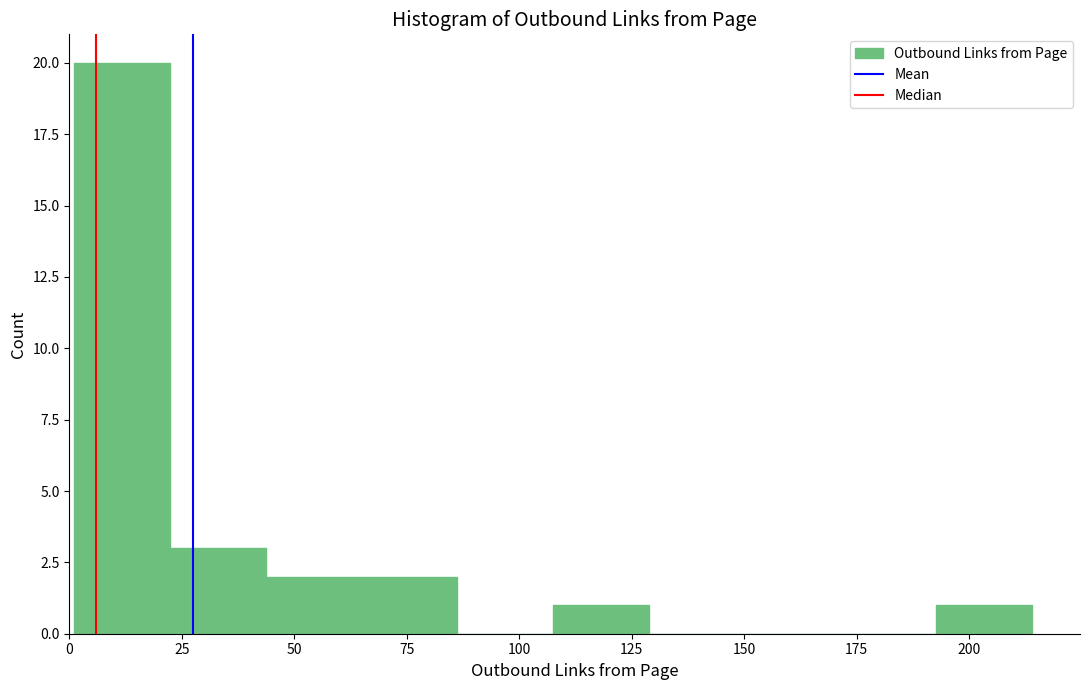

Reading left to right, transcribe this chart: for each bar, give the range it covers on the x-axis and its height. Neither the bar edges nor the heights are printed on the chart, so give them approximately, as read against the axes.

0 to 20: 20
20 to 45: 3
45 to 65: 2
65 to 85: 2
85 to 110: 0
110 to 130: 1
130 to 150: 0
150 to 170: 0
170 to 195: 0
195 to 215: 1